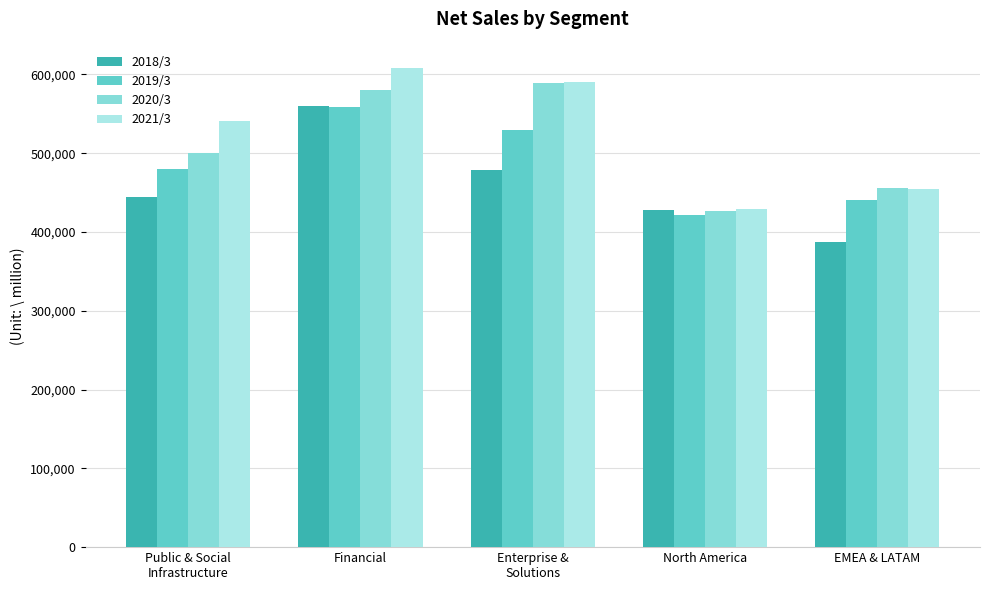

Which category has the highest value across all series?

Financial